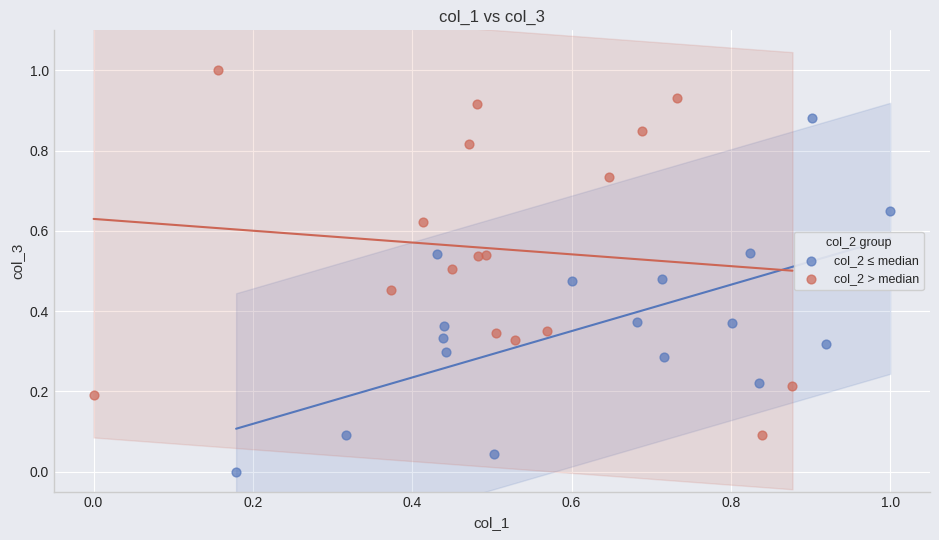

Which series reaches the minimum Y coordinate?

col_2 ≤ median